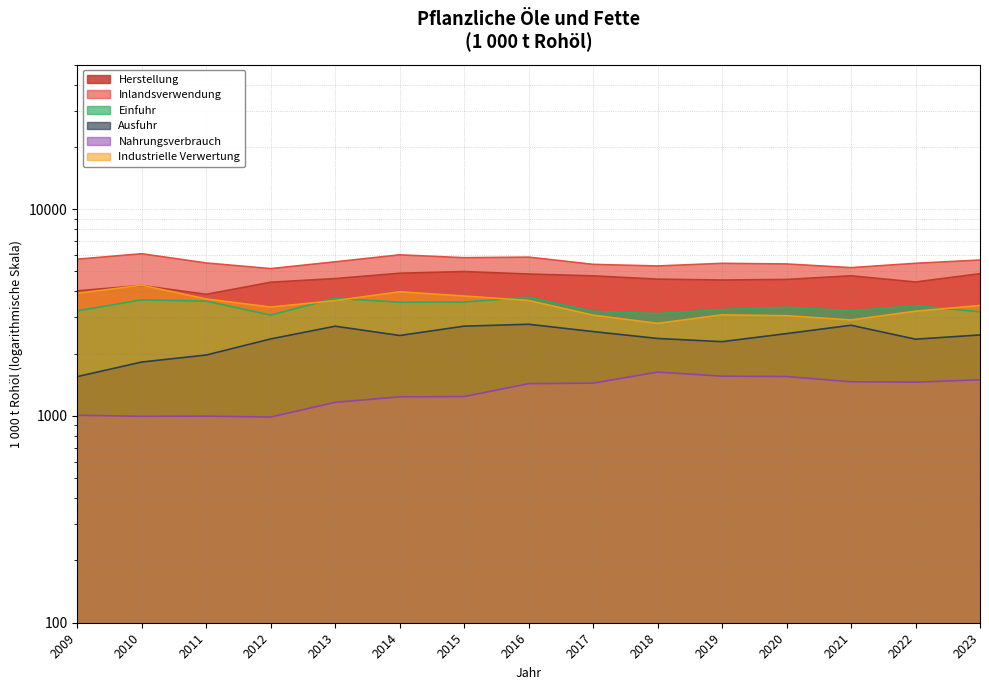

What is the value of the Ausfuhr point at the 14th from the left?

2351